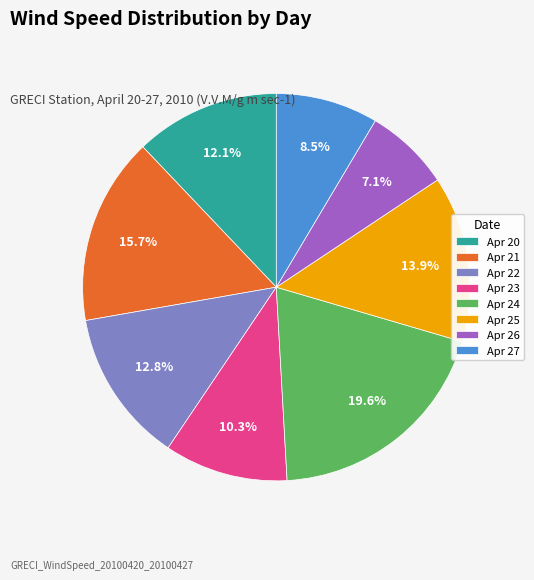

How many segments does this pie chart have?

8